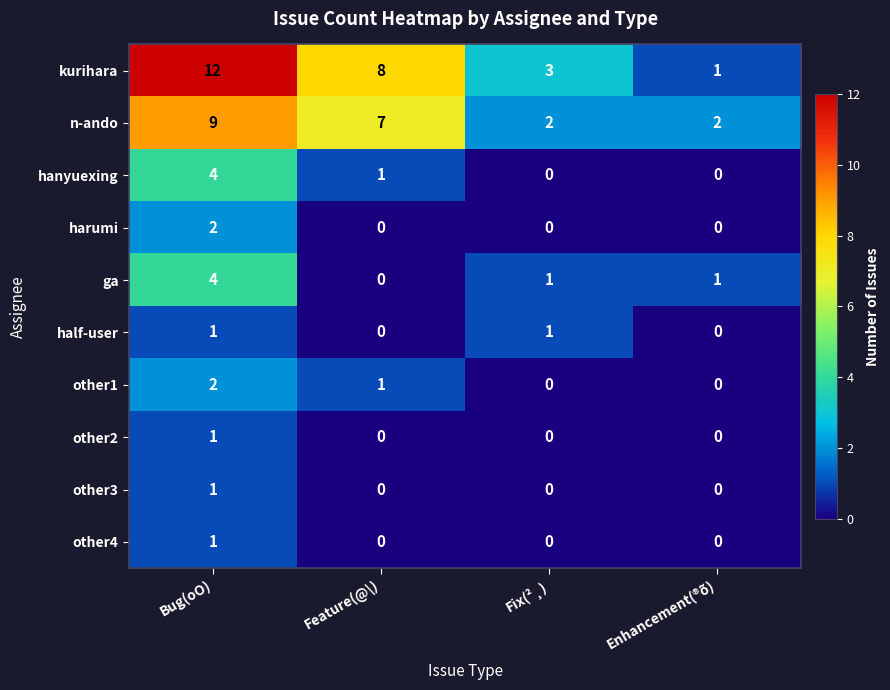

Which series has the largest total across all categories?

kurihara